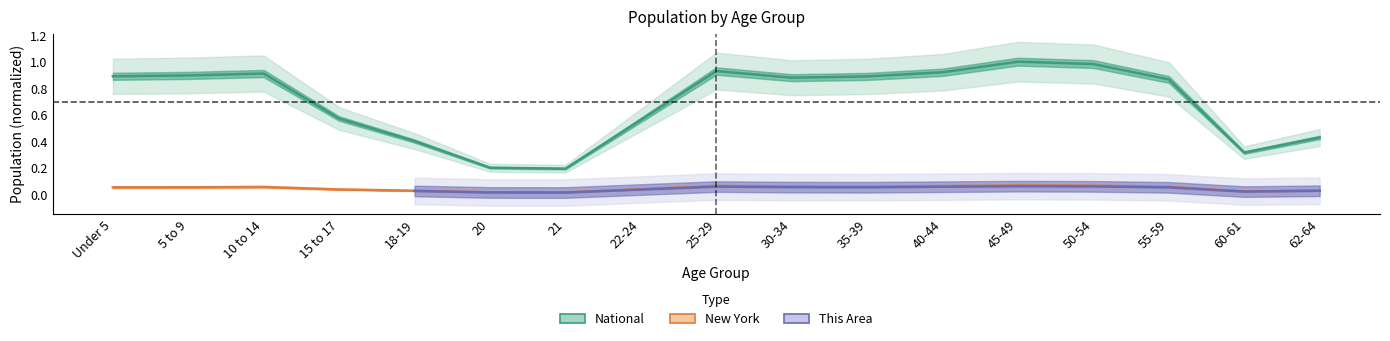

What is the label of the 4th point from the right?

50-54